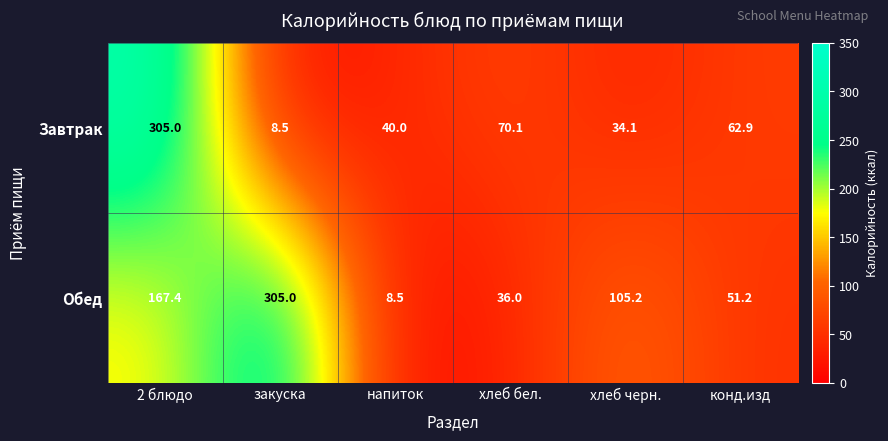

Which category has the highest value in the Обед series?

закуска